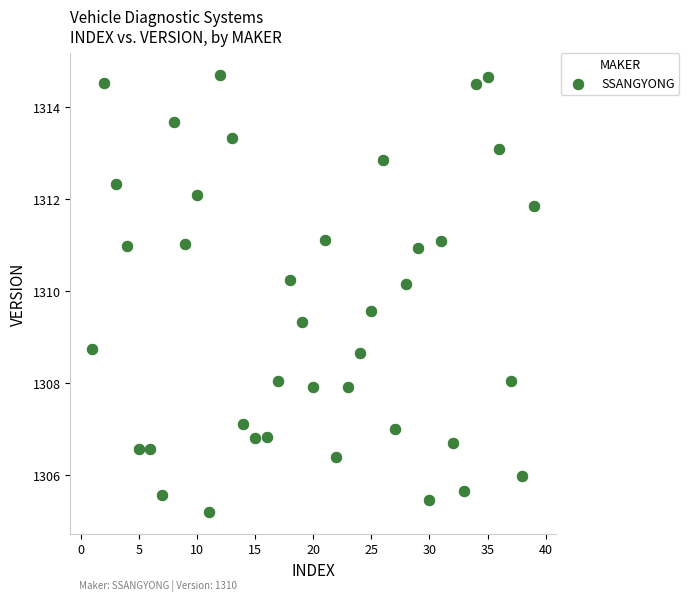

What is the range of X values (max minus min)?

38.0